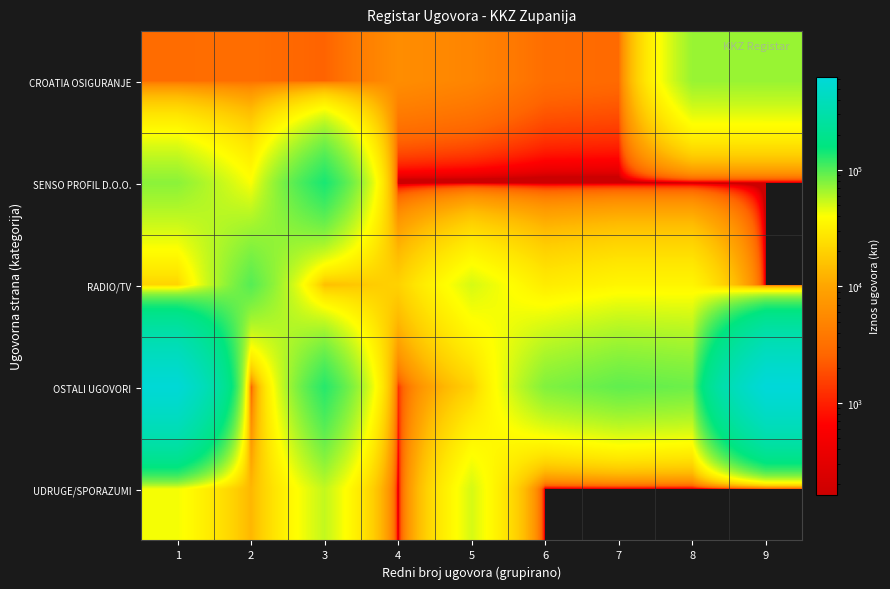

Which series has the widest spread of values?

OSTALI UGOVORI